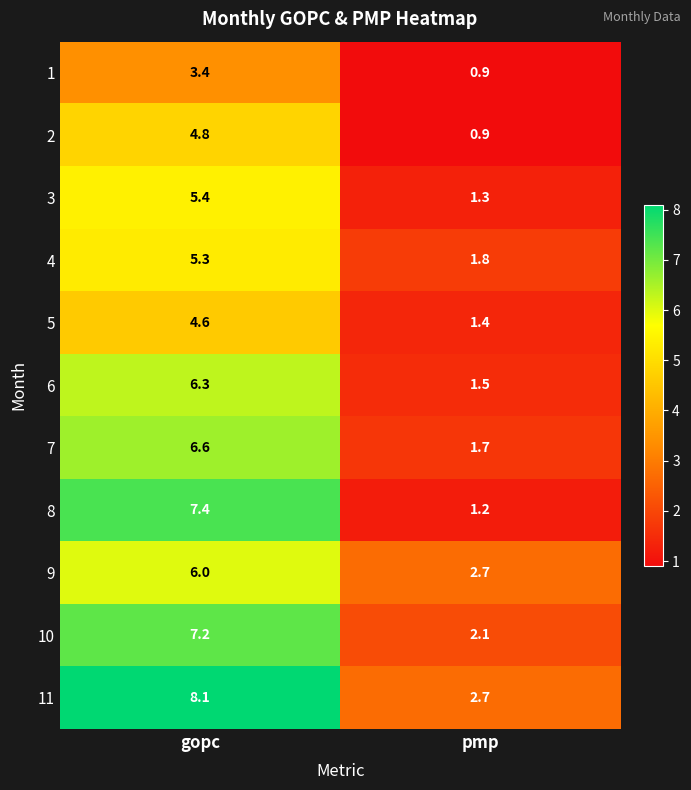

What is the difference between the highest and lowest values at pmp?

1.8